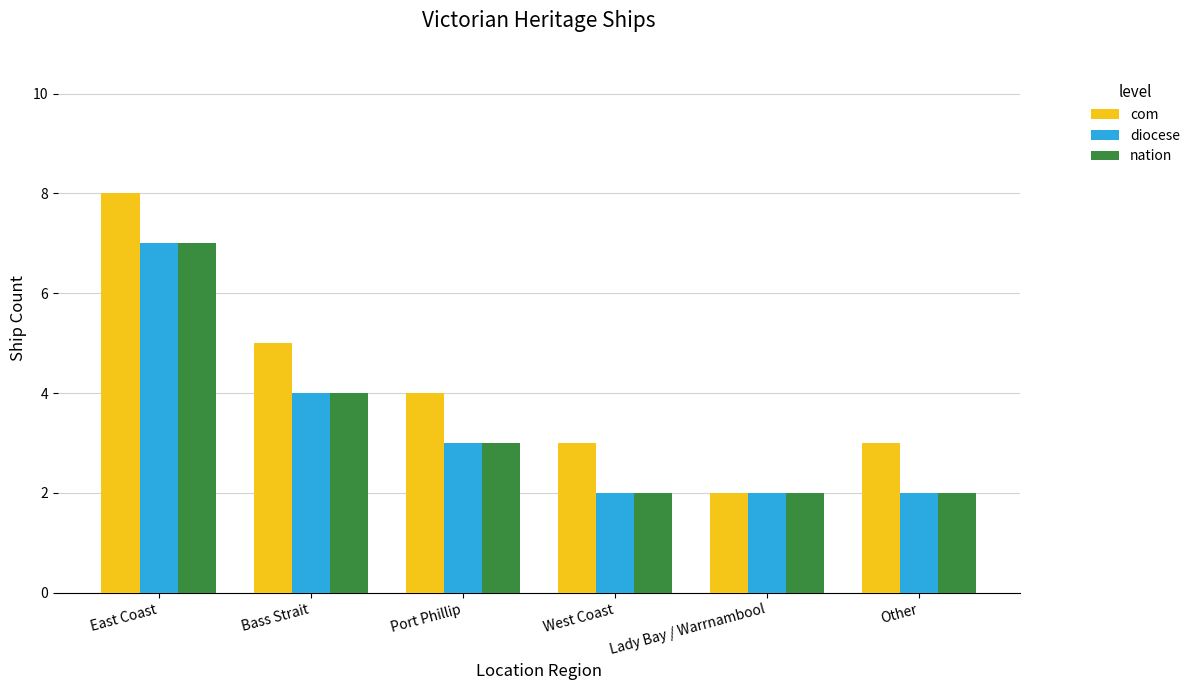

Which series has the largest range (max minus min)?

com